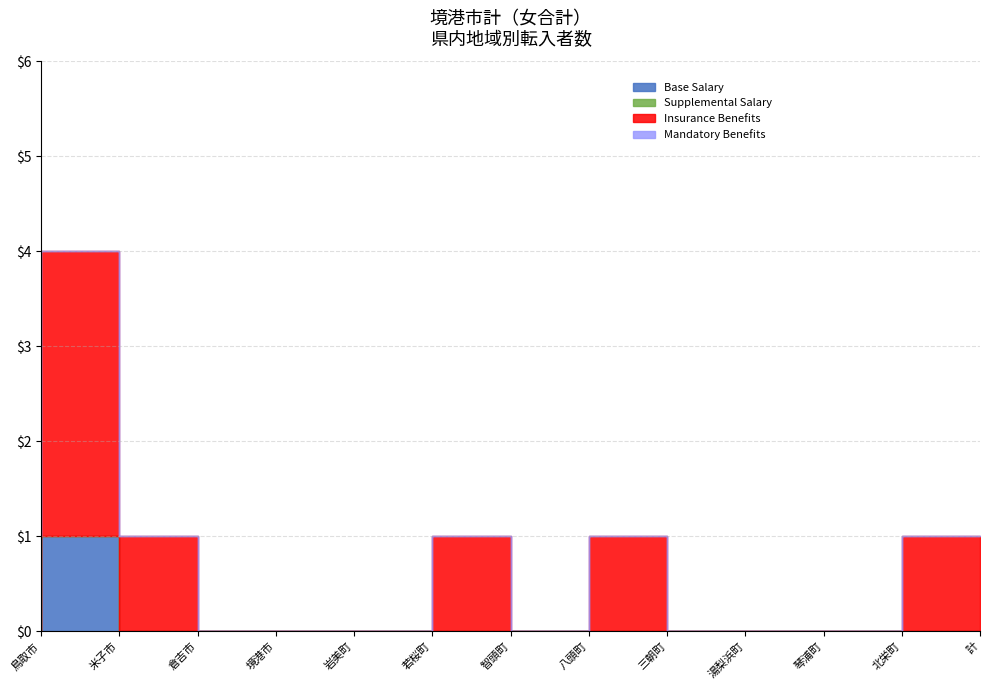

The Insurance Benefits series shows 0 at 境港市. True or false?

True